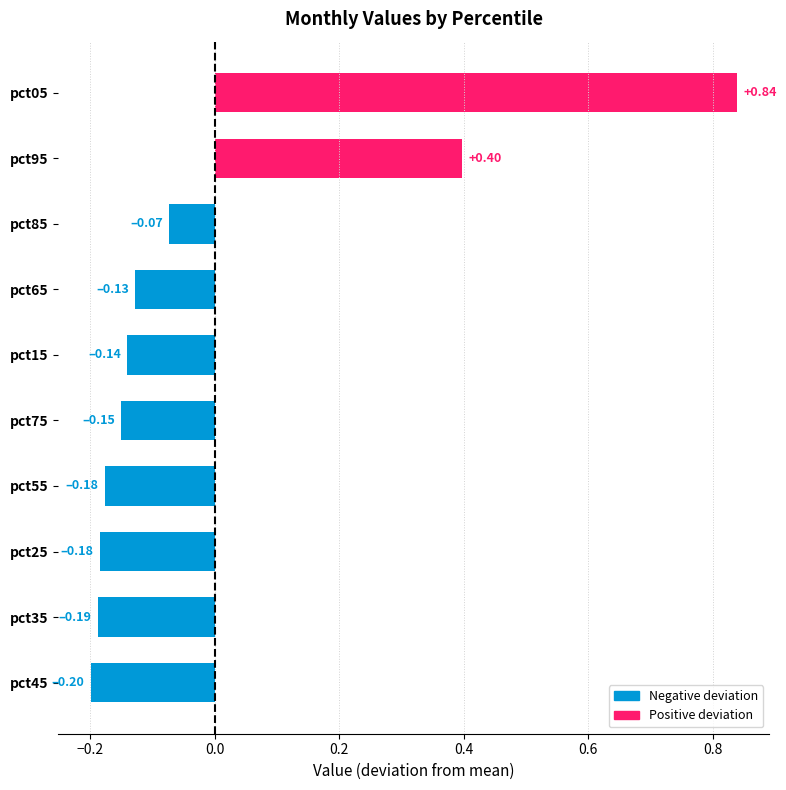

What is the change in value from pct75 to pct85?

+0.1